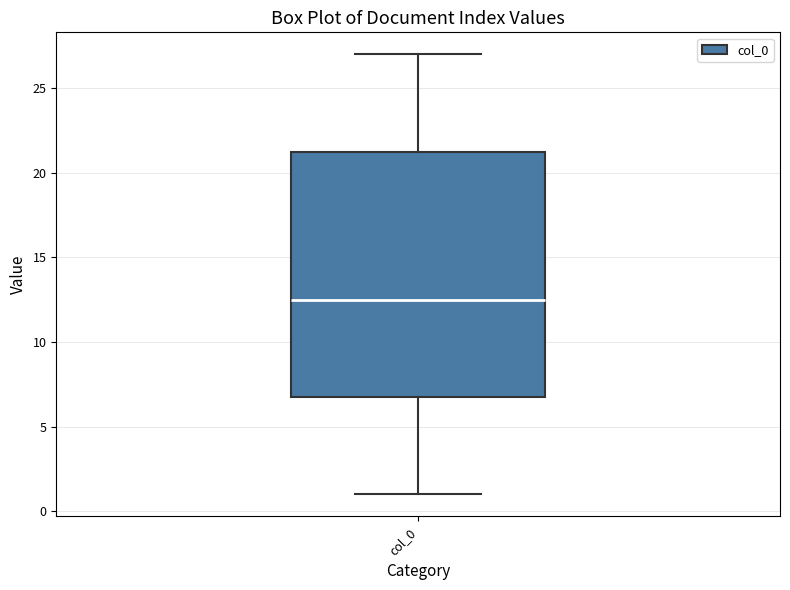

Where does the median line of the box for col_0 sit on the y-axis? The values are not printed on the chart, so give them approximately, as read against the axis.

12.5